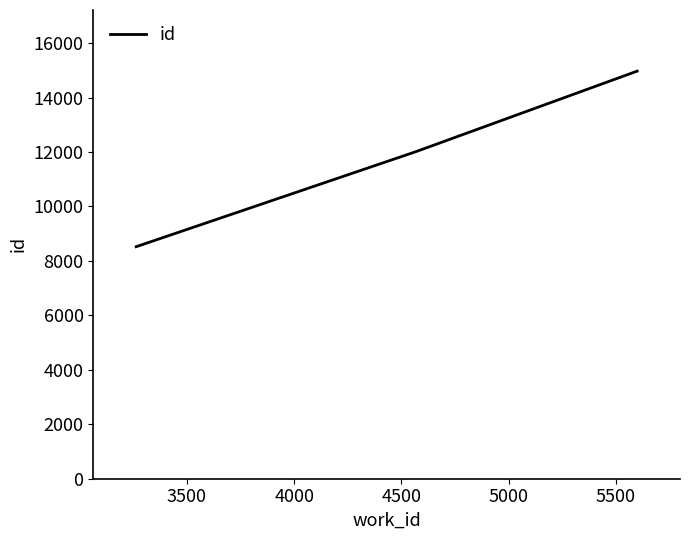

What is the difference between the second highest and minimum values?

3485